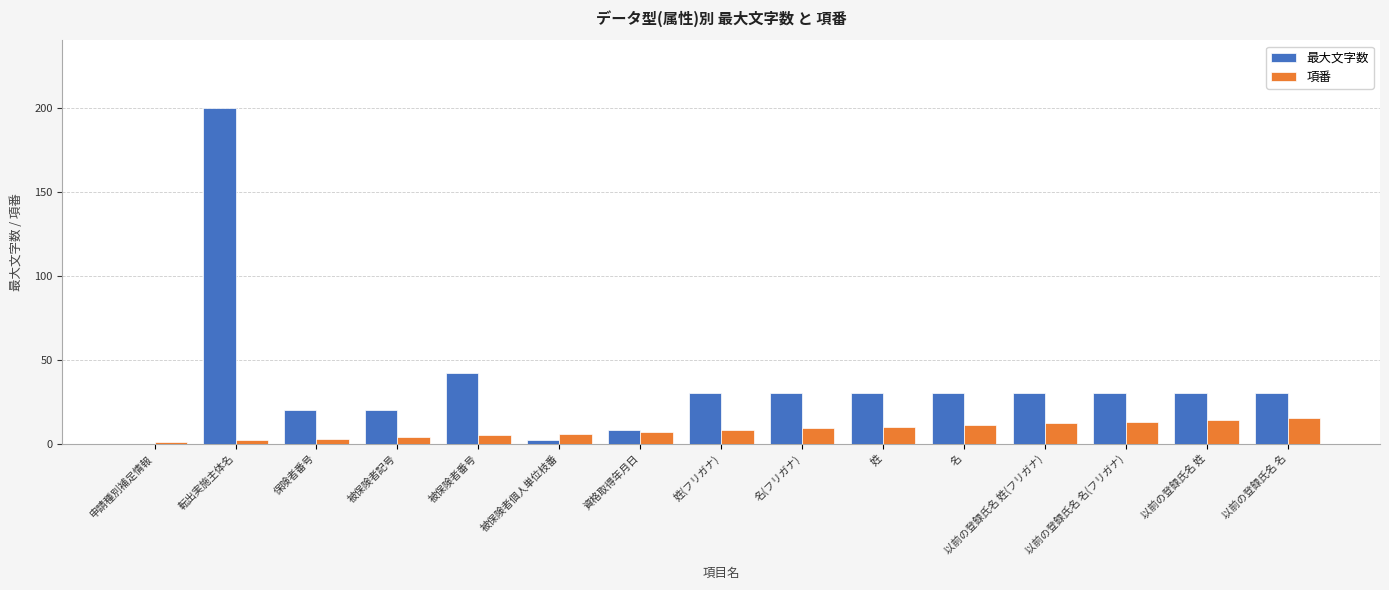

Which category has the highest value in the 最大文字数 series?

転出実施主体名